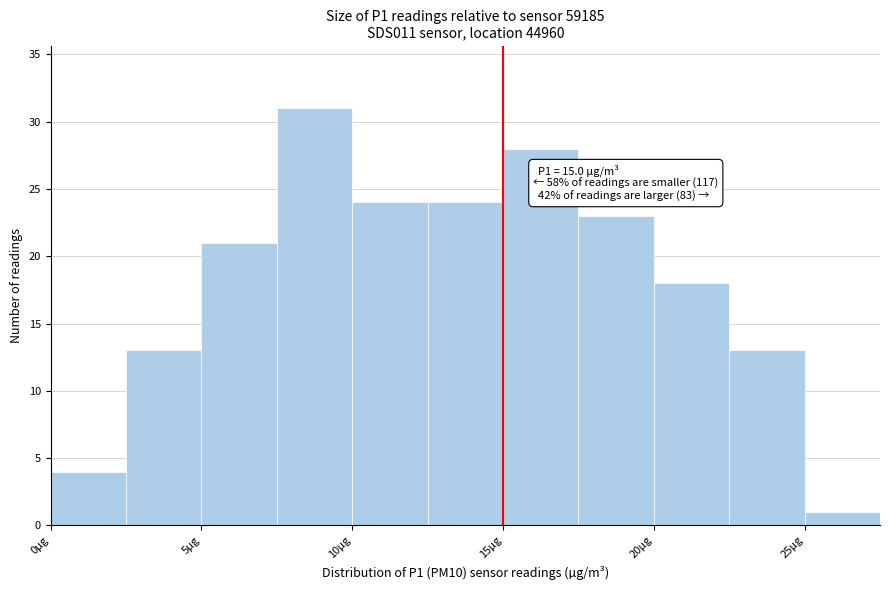

Which range on the x-axis has the tallest bar?

7.5 to 10.0